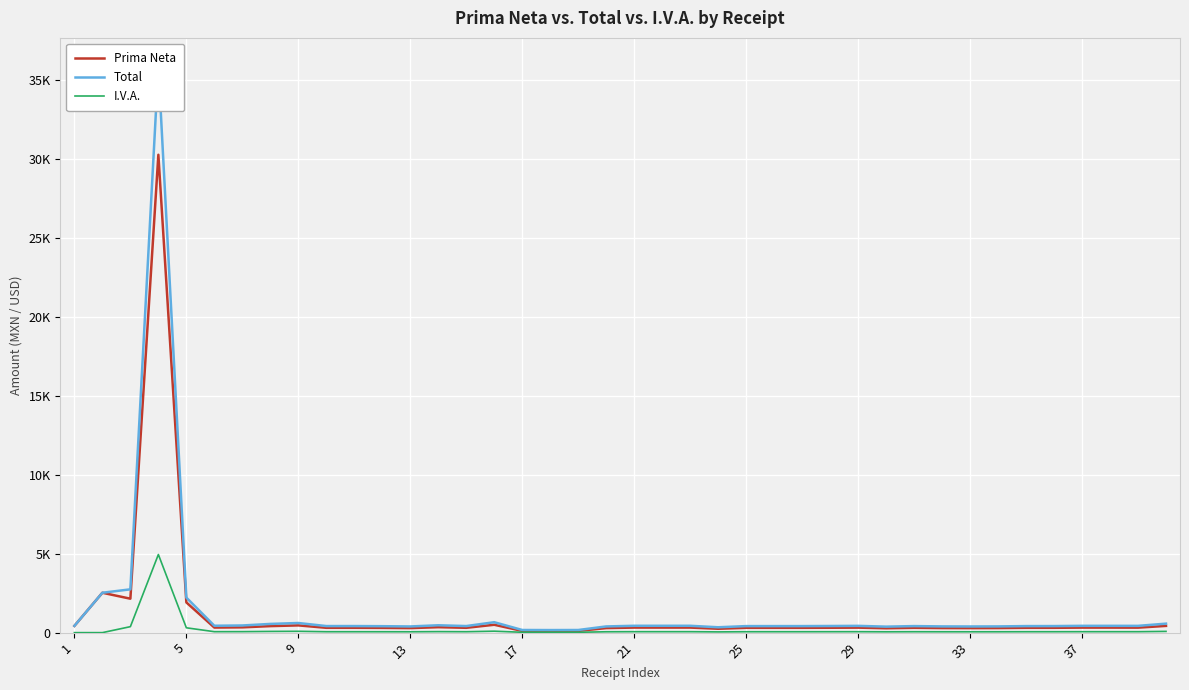

How many lines are shown in the chart?

3